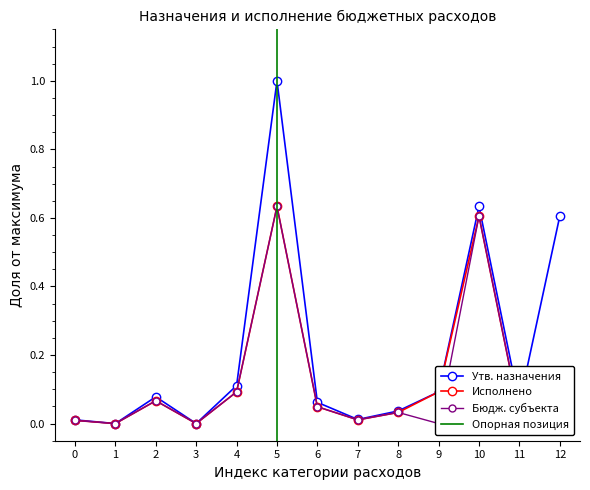

The Исполнено series shows 0.4 at 5. True or false?

False